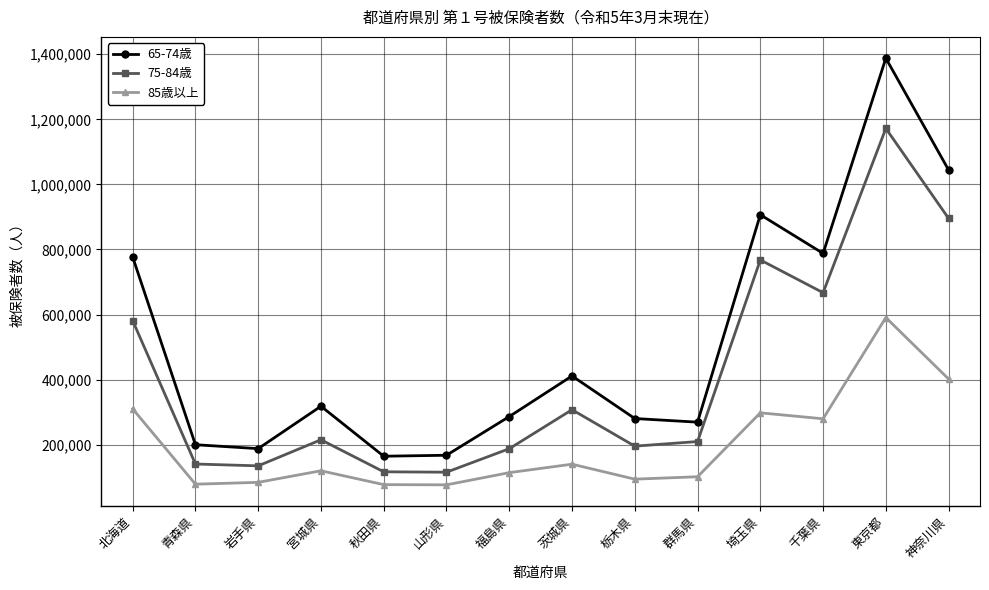

True or false: 75-84歳 and 85歳以上 cross at least once.

False